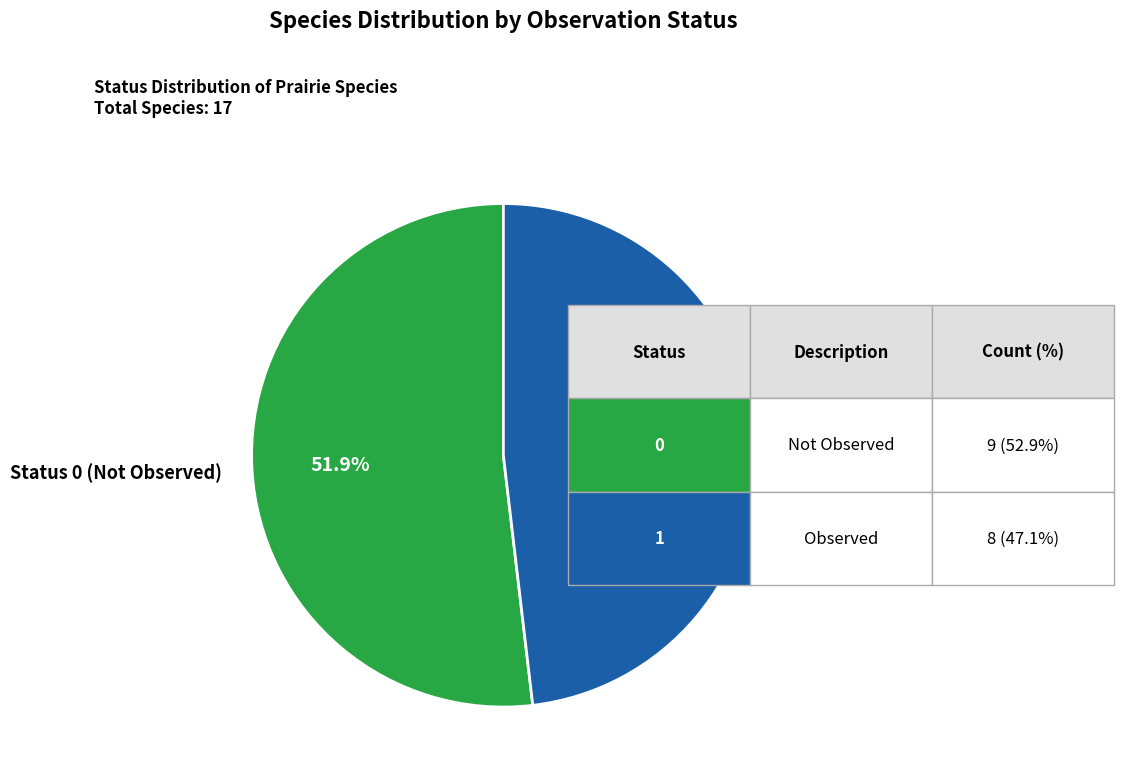

Which category has the biggest portion of the pie?

Status 0 (Not Observed)